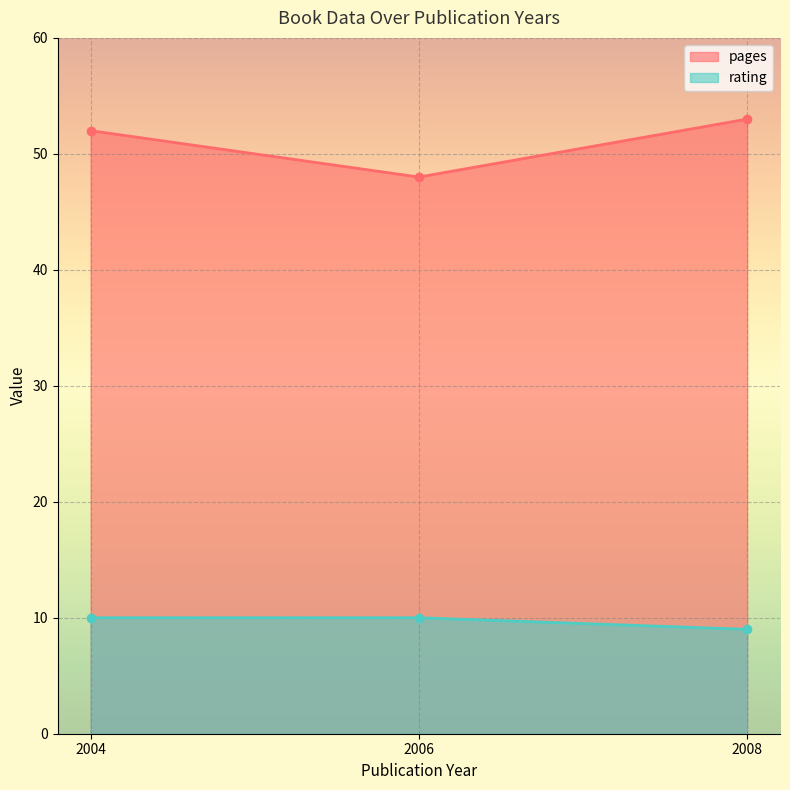

What is the sum of all rating values?

29